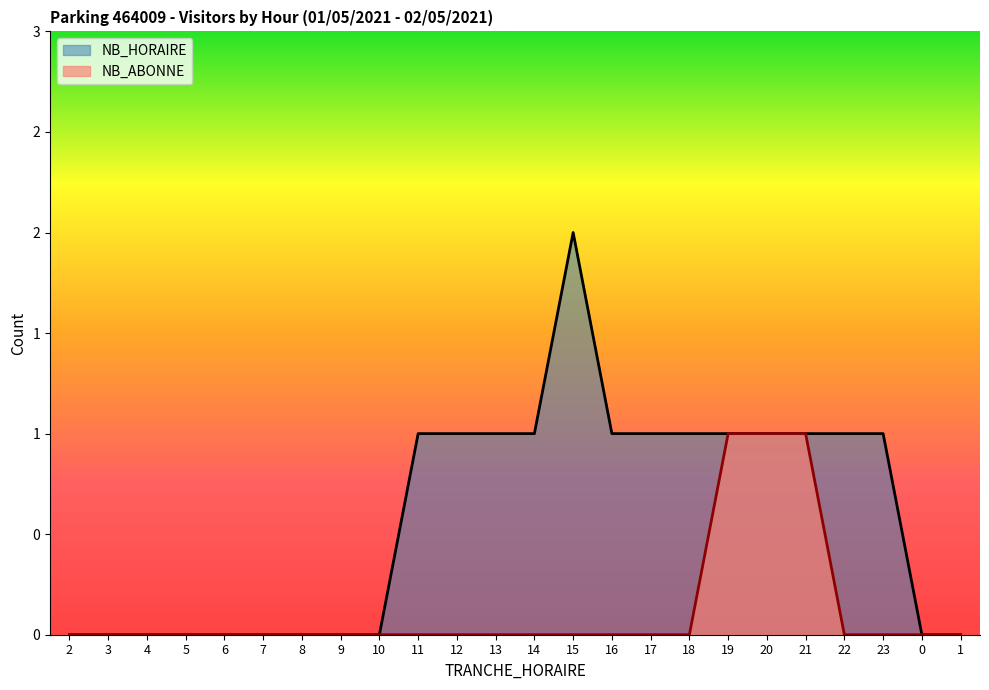

Which series has the largest total across all categories?

NB_HORAIRE